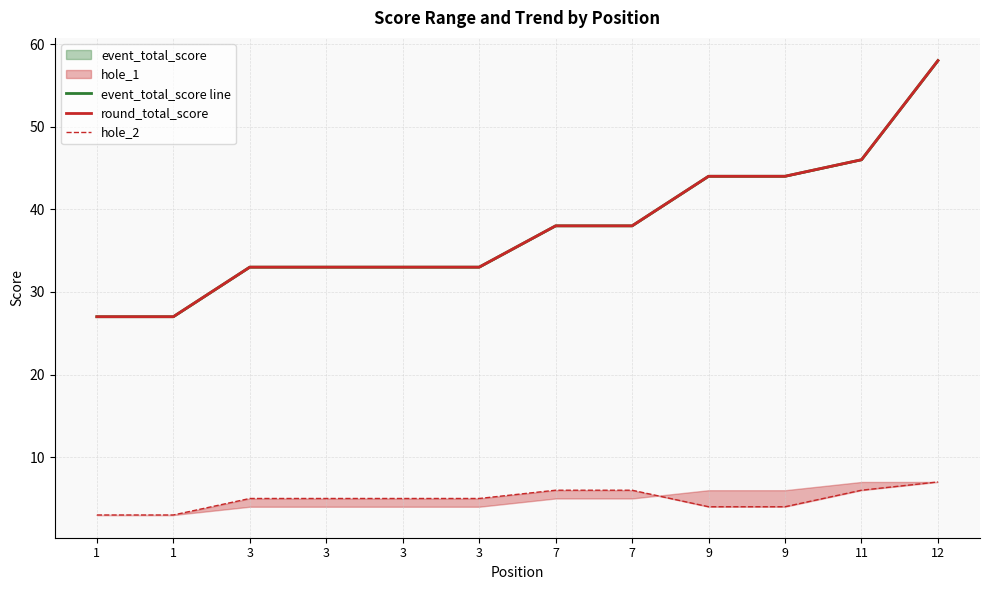

Between 3 and 9, which is larger?

9